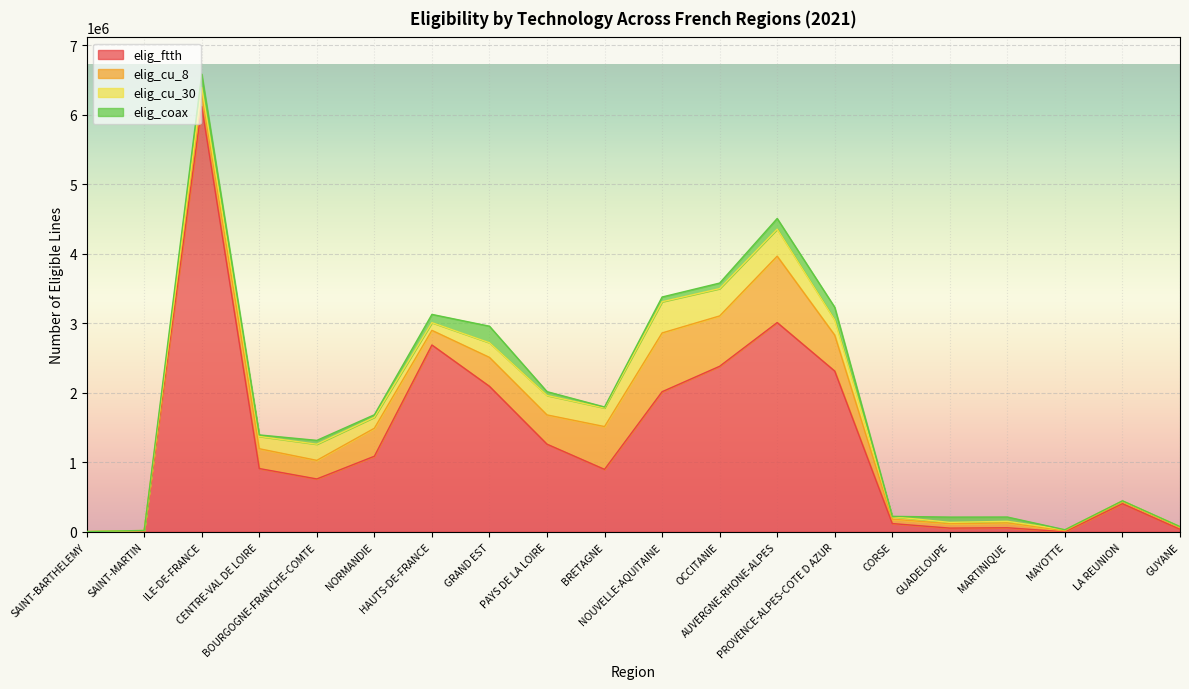

At which category does elig_coax reach its first local peak?

ILE-DE-FRANCE